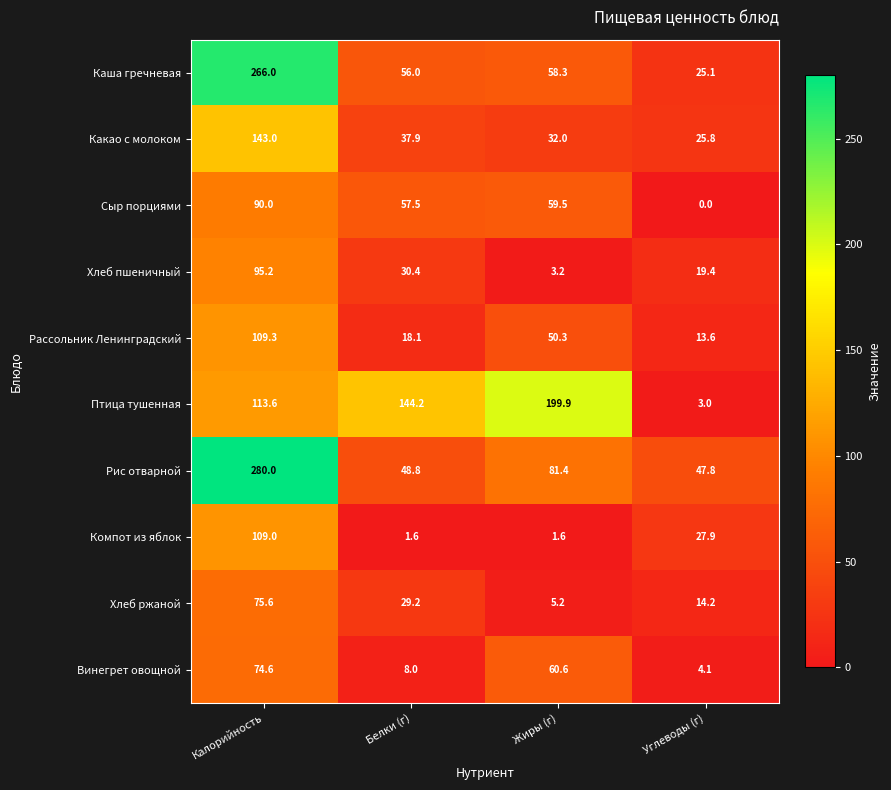

What is the difference between the maximum and minimum values in the Птица тушенная series?

196.9